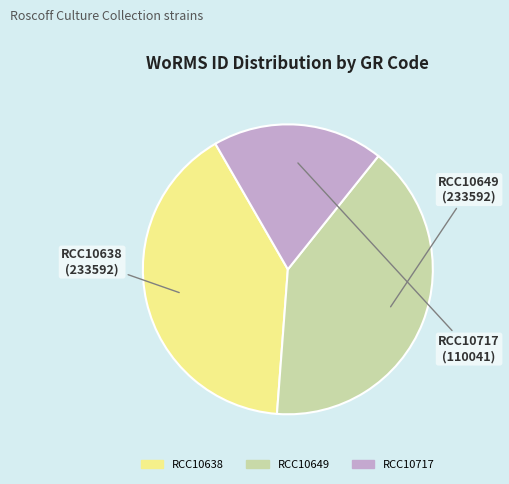

Combined, do RCC10649 and RCC10638 account for over 50%?

Yes